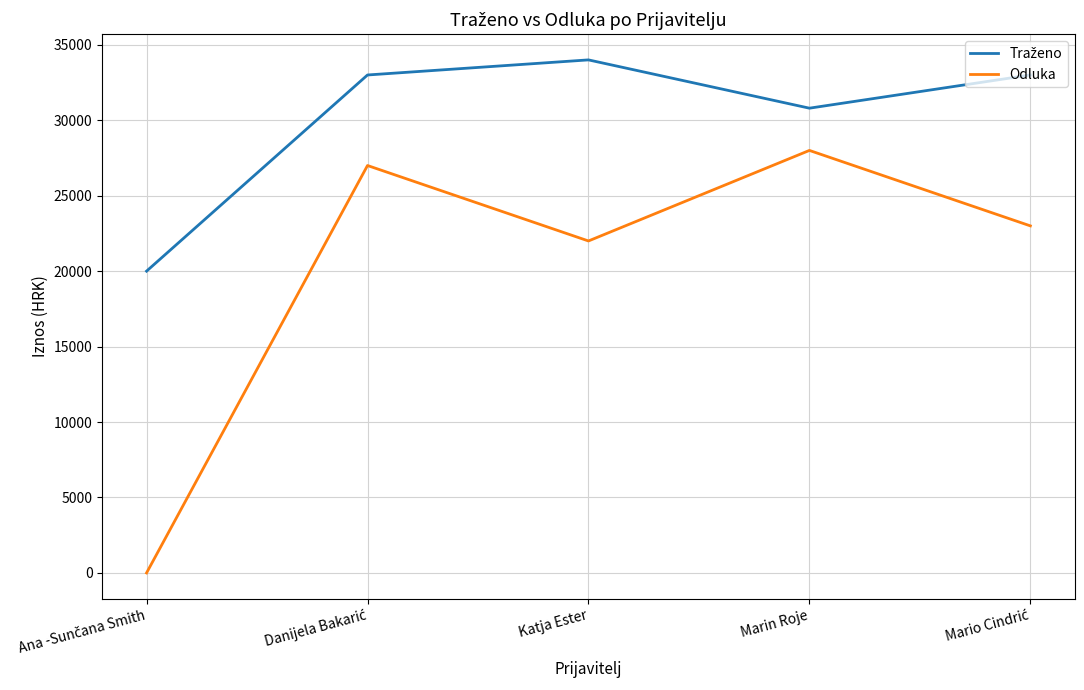

What is the difference between the maximum and minimum values in the Odluka series?

28000